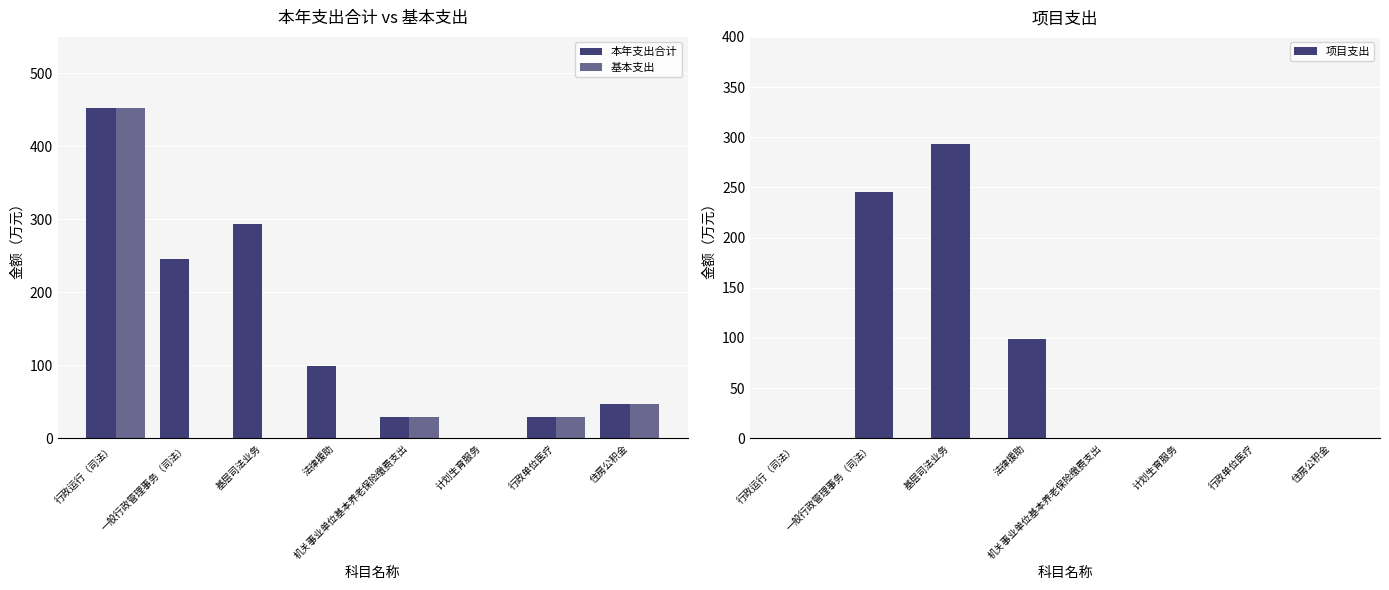

Which series has the largest total across all categories?

本年支出合计